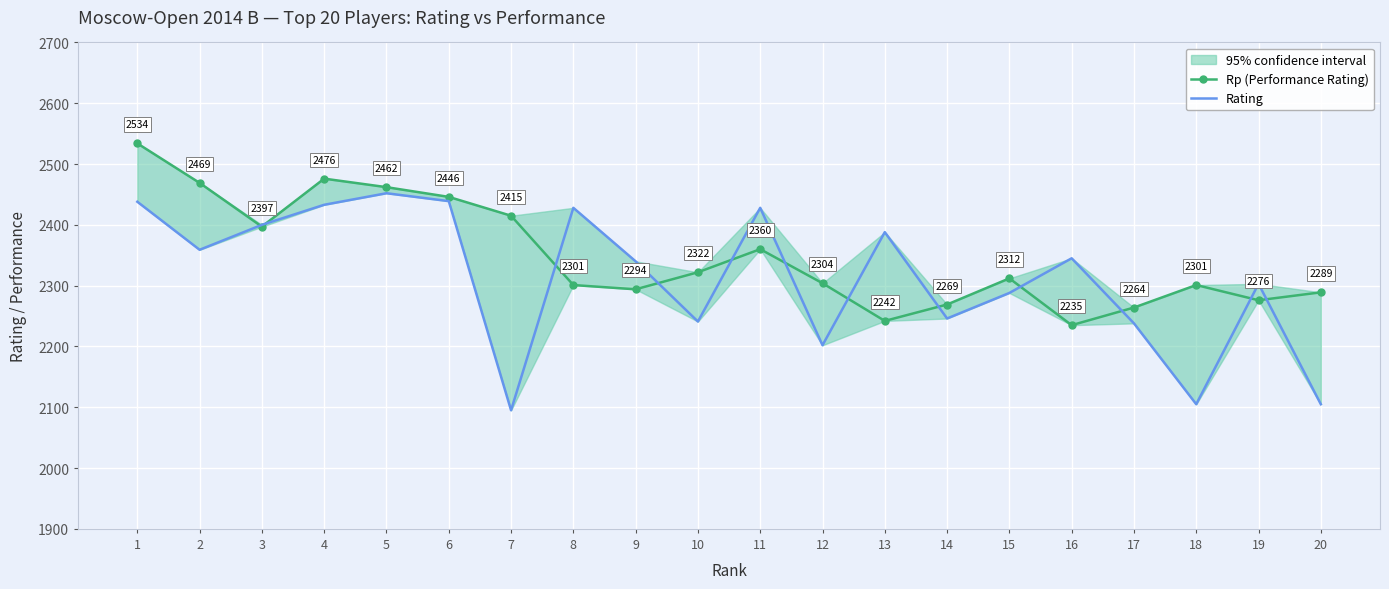

True or false: Rp (Performance Rating) has more than 0 points higher than both neighbors.

True